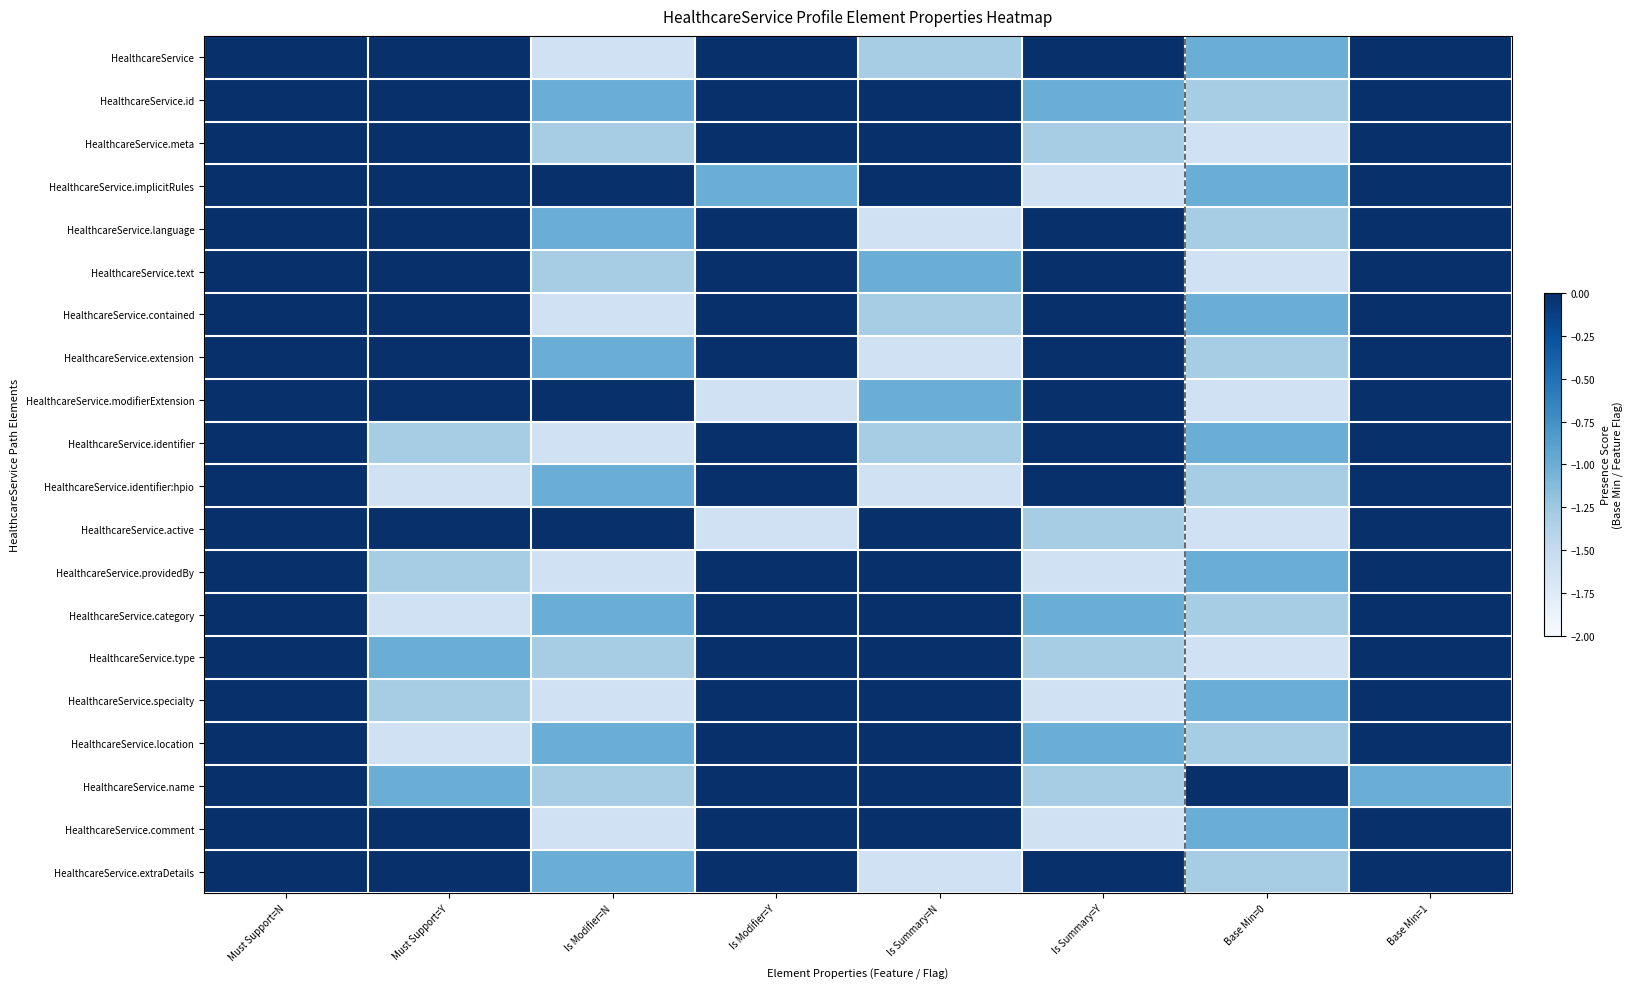

Reading left to right, extract all data points from this chart.

HealthcareService: Must Support=N=0.0	Must Support=Y=0.0	Is Modifier=N=-1.6	Is Modifier=Y=0.0	Is Summary=N=-1.3	Is Summary=Y=0.0	Base Min=0=-1.0	Base Min=1=0.0
HealthcareService.id: Must Support=N=0.0	Must Support=Y=0.0	Is Modifier=N=-1.0	Is Modifier=Y=0.0	Is Summary=N=0.0	Is Summary=Y=-1.0	Base Min=0=-1.3	Base Min=1=0.0
HealthcareService.meta: Must Support=N=0.0	Must Support=Y=0.0	Is Modifier=N=-1.3	Is Modifier=Y=0.0	Is Summary=N=0.0	Is Summary=Y=-1.3	Base Min=0=-1.6	Base Min=1=0.0
HealthcareService.implicitRules: Must Support=N=0.0	Must Support=Y=0.0	Is Modifier=N=0.0	Is Modifier=Y=-1.0	Is Summary=N=0.0	Is Summary=Y=-1.6	Base Min=0=-1.0	Base Min=1=0.0
HealthcareService.language: Must Support=N=0.0	Must Support=Y=0.0	Is Modifier=N=-1.0	Is Modifier=Y=0.0	Is Summary=N=-1.6	Is Summary=Y=0.0	Base Min=0=-1.3	Base Min=1=0.0
HealthcareService.text: Must Support=N=0.0	Must Support=Y=0.0	Is Modifier=N=-1.3	Is Modifier=Y=0.0	Is Summary=N=-1.0	Is Summary=Y=0.0	Base Min=0=-1.6	Base Min=1=0.0
HealthcareService.contained: Must Support=N=0.0	Must Support=Y=0.0	Is Modifier=N=-1.6	Is Modifier=Y=0.0	Is Summary=N=-1.3	Is Summary=Y=0.0	Base Min=0=-1.0	Base Min=1=0.0
HealthcareService.extension: Must Support=N=0.0	Must Support=Y=0.0	Is Modifier=N=-1.0	Is Modifier=Y=0.0	Is Summary=N=-1.6	Is Summary=Y=0.0	Base Min=0=-1.3	Base Min=1=0.0
HealthcareService.modifierExtension: Must Support=N=0.0	Must Support=Y=0.0	Is Modifier=N=0.0	Is Modifier=Y=-1.6	Is Summary=N=-1.0	Is Summary=Y=0.0	Base Min=0=-1.6	Base Min=1=0.0
HealthcareService.identifier: Must Support=N=0.0	Must Support=Y=-1.3	Is Modifier=N=-1.6	Is Modifier=Y=0.0	Is Summary=N=-1.3	Is Summary=Y=0.0	Base Min=0=-1.0	Base Min=1=0.0
HealthcareService.identifier:hpio: Must Support=N=0.0	Must Support=Y=-1.6	Is Modifier=N=-1.0	Is Modifier=Y=0.0	Is Summary=N=-1.6	Is Summary=Y=0.0	Base Min=0=-1.3	Base Min=1=0.0
HealthcareService.active: Must Support=N=0.0	Must Support=Y=0.0	Is Modifier=N=0.0	Is Modifier=Y=-1.6	Is Summary=N=0.0	Is Summary=Y=-1.3	Base Min=0=-1.6	Base Min=1=0.0
HealthcareService.providedBy: Must Support=N=0.0	Must Support=Y=-1.3	Is Modifier=N=-1.6	Is Modifier=Y=0.0	Is Summary=N=0.0	Is Summary=Y=-1.6	Base Min=0=-1.0	Base Min=1=0.0
HealthcareService.category: Must Support=N=0.0	Must Support=Y=-1.6	Is Modifier=N=-1.0	Is Modifier=Y=0.0	Is Summary=N=0.0	Is Summary=Y=-1.0	Base Min=0=-1.3	Base Min=1=0.0
HealthcareService.type: Must Support=N=0.0	Must Support=Y=-1.0	Is Modifier=N=-1.3	Is Modifier=Y=0.0	Is Summary=N=0.0	Is Summary=Y=-1.3	Base Min=0=-1.6	Base Min=1=0.0
HealthcareService.specialty: Must Support=N=0.0	Must Support=Y=-1.3	Is Modifier=N=-1.6	Is Modifier=Y=0.0	Is Summary=N=0.0	Is Summary=Y=-1.6	Base Min=0=-1.0	Base Min=1=0.0
HealthcareService.location: Must Support=N=0.0	Must Support=Y=-1.6	Is Modifier=N=-1.0	Is Modifier=Y=0.0	Is Summary=N=0.0	Is Summary=Y=-1.0	Base Min=0=-1.3	Base Min=1=0.0
HealthcareService.name: Must Support=N=0.0	Must Support=Y=-1.0	Is Modifier=N=-1.3	Is Modifier=Y=0.0	Is Summary=N=0.0	Is Summary=Y=-1.3	Base Min=0=0.0	Base Min=1=-1.0
HealthcareService.comment: Must Support=N=0.0	Must Support=Y=0.0	Is Modifier=N=-1.6	Is Modifier=Y=0.0	Is Summary=N=0.0	Is Summary=Y=-1.6	Base Min=0=-1.0	Base Min=1=0.0
HealthcareService.extraDetails: Must Support=N=0.0	Must Support=Y=0.0	Is Modifier=N=-1.0	Is Modifier=Y=0.0	Is Summary=N=-1.6	Is Summary=Y=0.0	Base Min=0=-1.3	Base Min=1=0.0